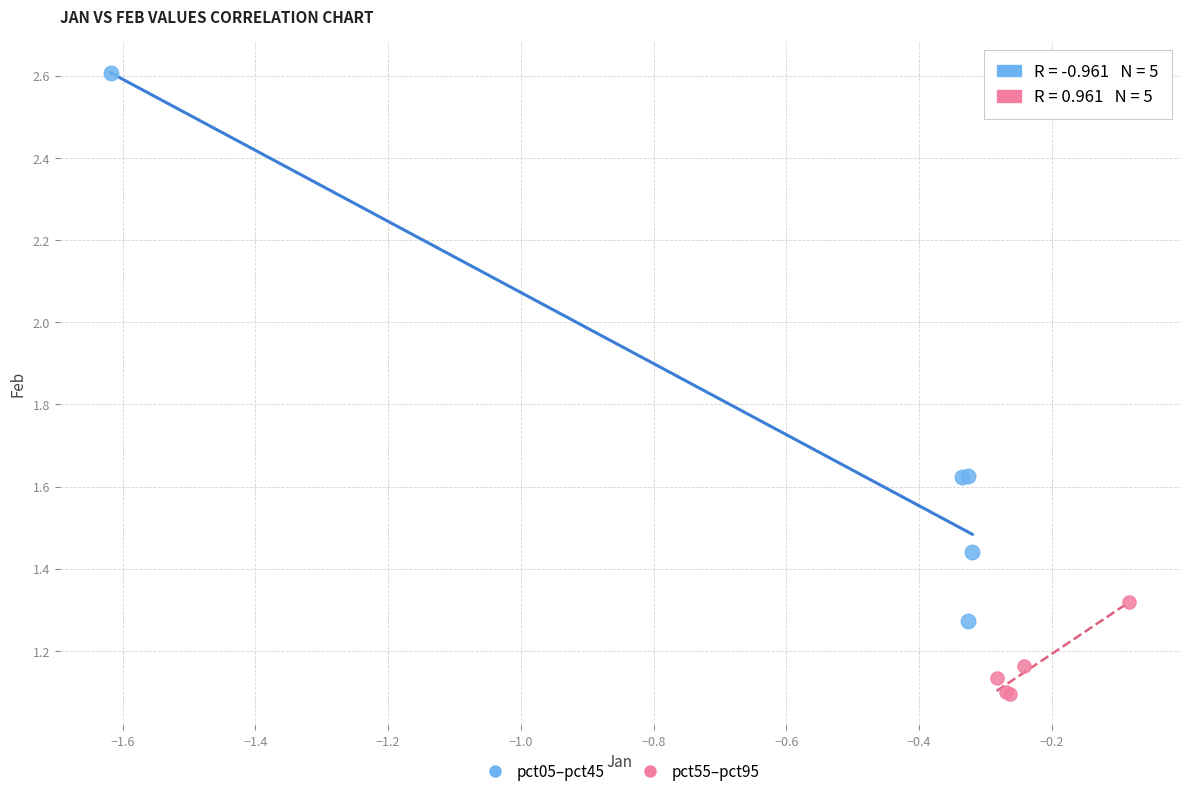

Which series has the widest spread of Y values?

pct05–pct45